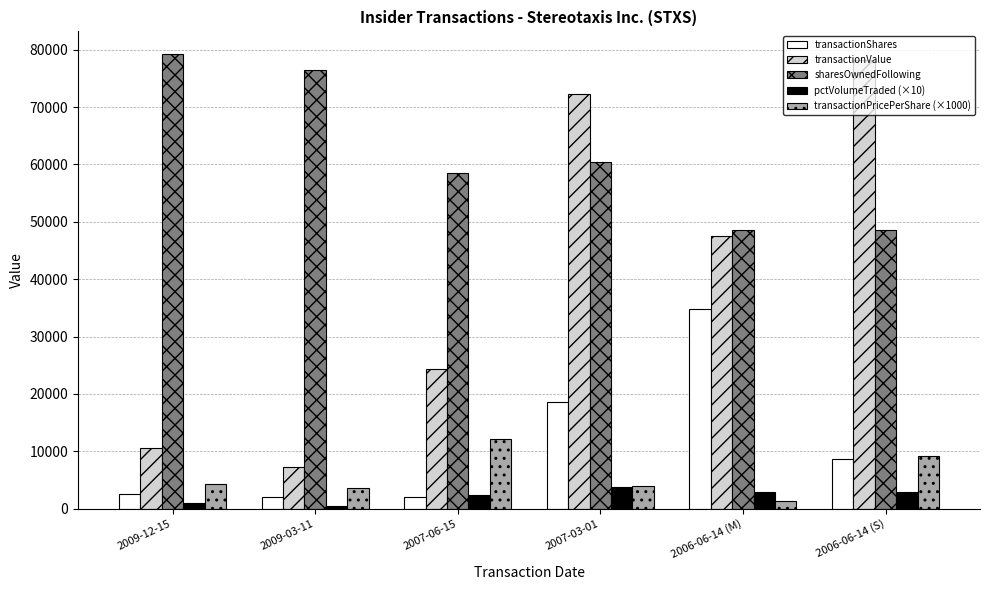

What is the spread (max minus min) of values at 2006-06-14 (M)?

47252.0